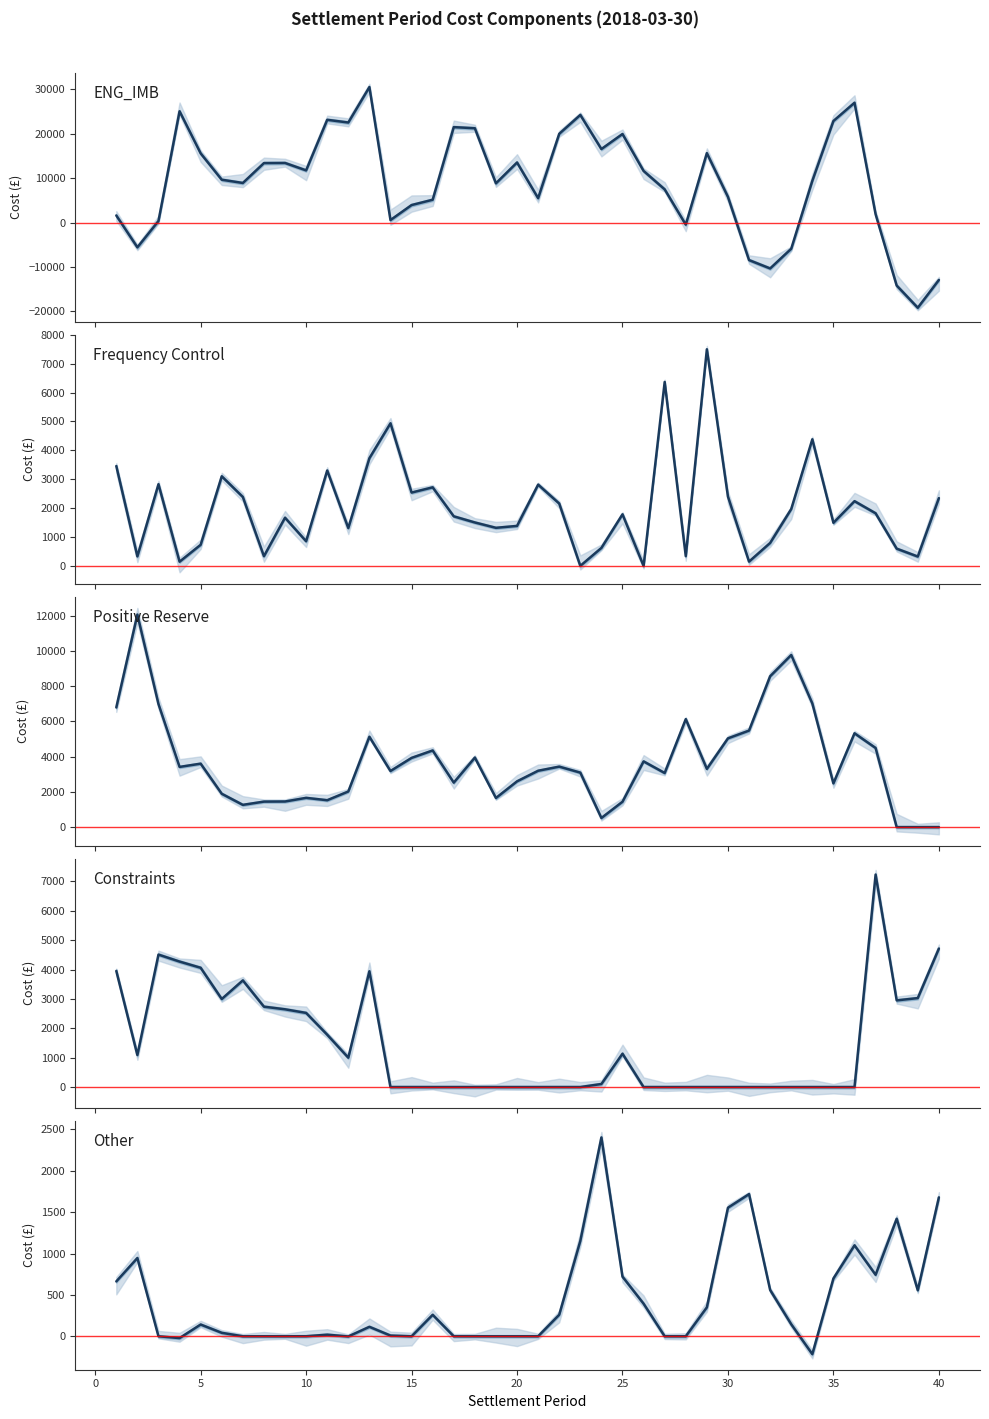

What are all the series names shown in the legend?

ENG_IMB, Frequency Control, Positive Reserve, Constraints, Other